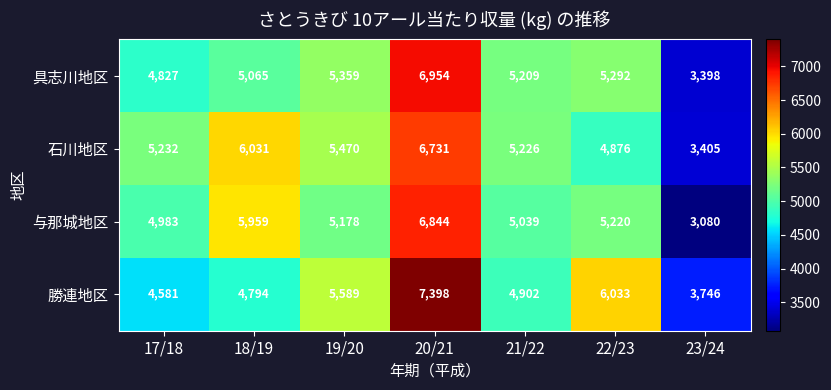

The value of 石川地区 at 18/19 is 6031. True or false?

True